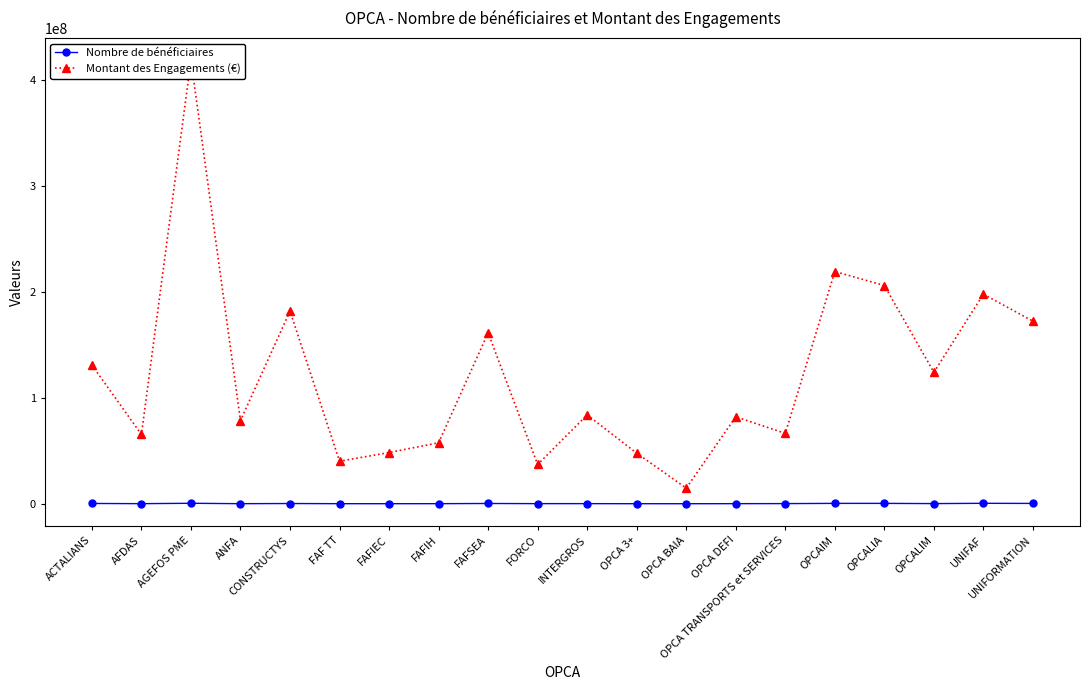

How many series are shown in this chart?

2